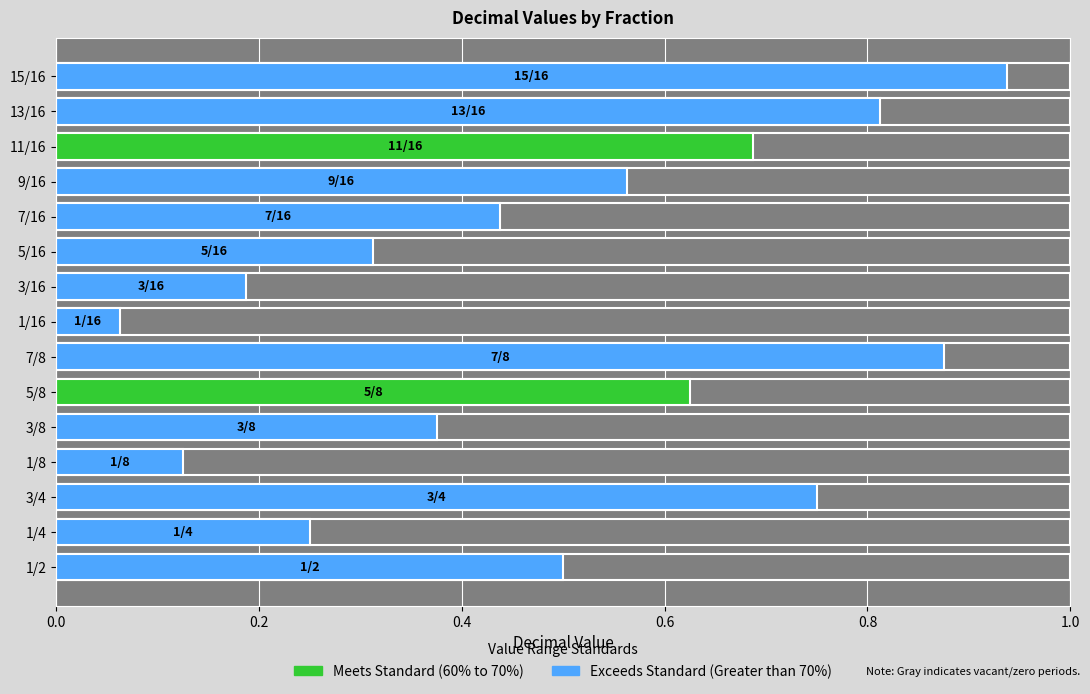

Reading right to left, extract all data points from this chart.

15/16=0.9	13/16=0.8	11/16=0.7	9/16=0.6	7/16=0.4	5/16=0.3	3/16=0.2	1/16=0.1	7/8=0.9	5/8=0.6	3/8=0.4	1/8=0.1	3/4=0.8	1/4=0.2	1/2=0.5